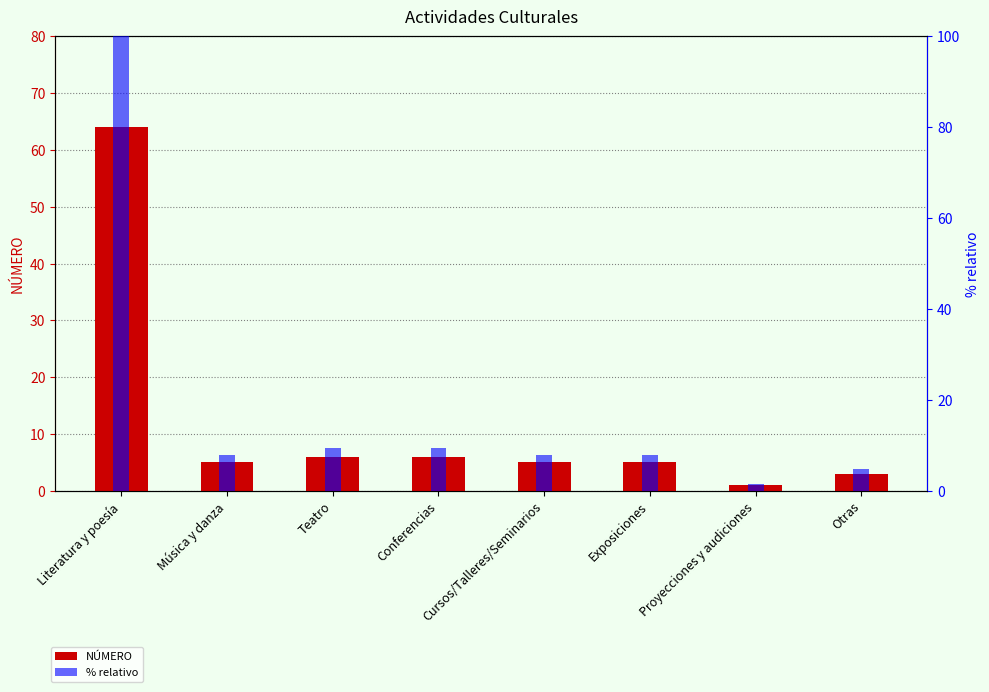

At how many categories does at least one series exceed 16?

1